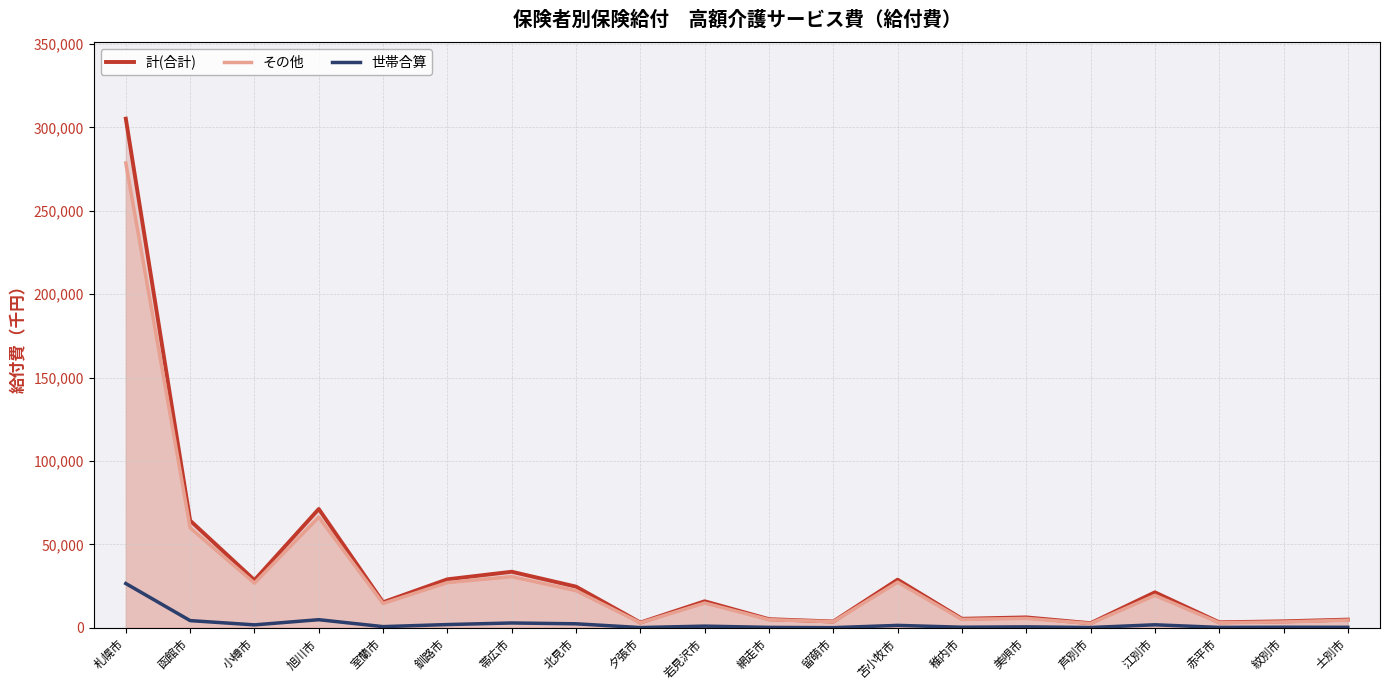

What is the sum of the 世帯合算 values at 北見市 and 苫小牧市?

3899.3